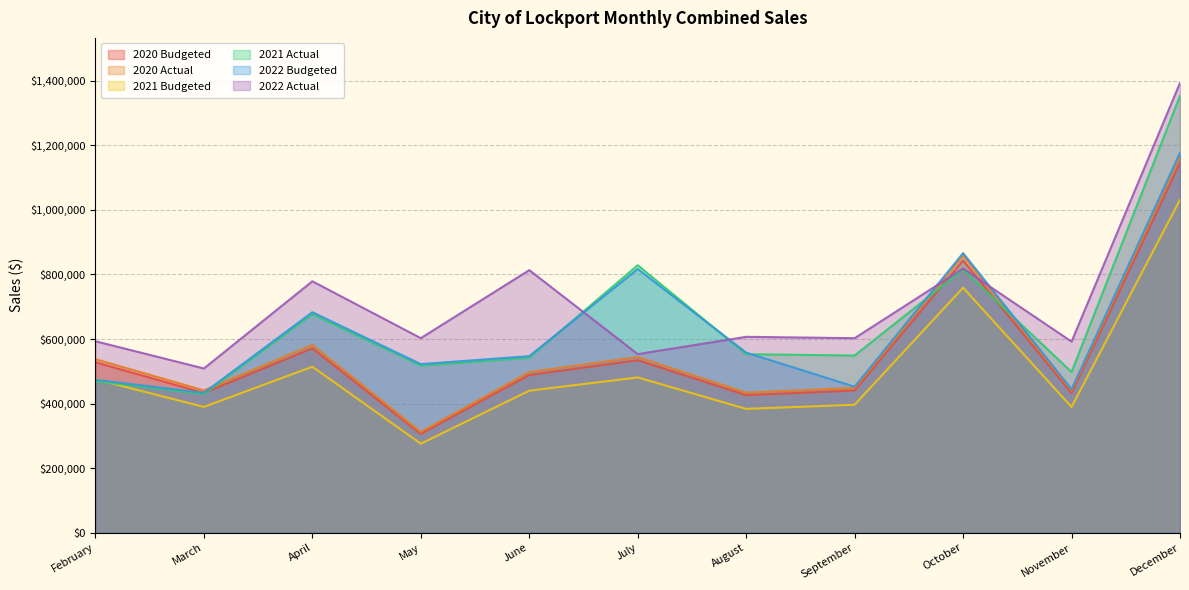

What is the total value across all series at November?

2796164.9